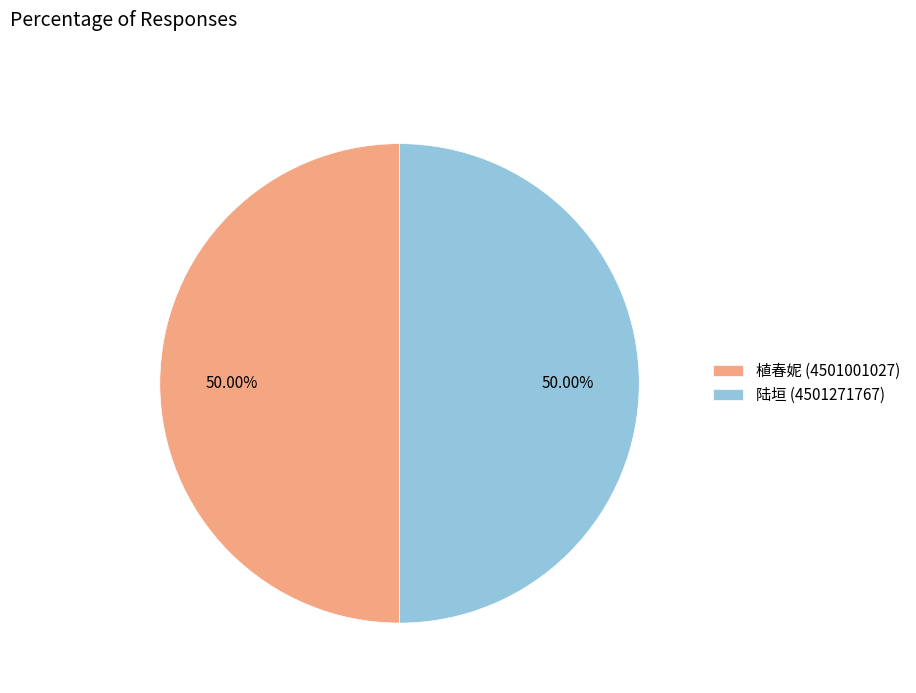

What is the ratio of the value at 陆垣 (4501271767) to the value at 植春妮 (4501001027)?

1.0